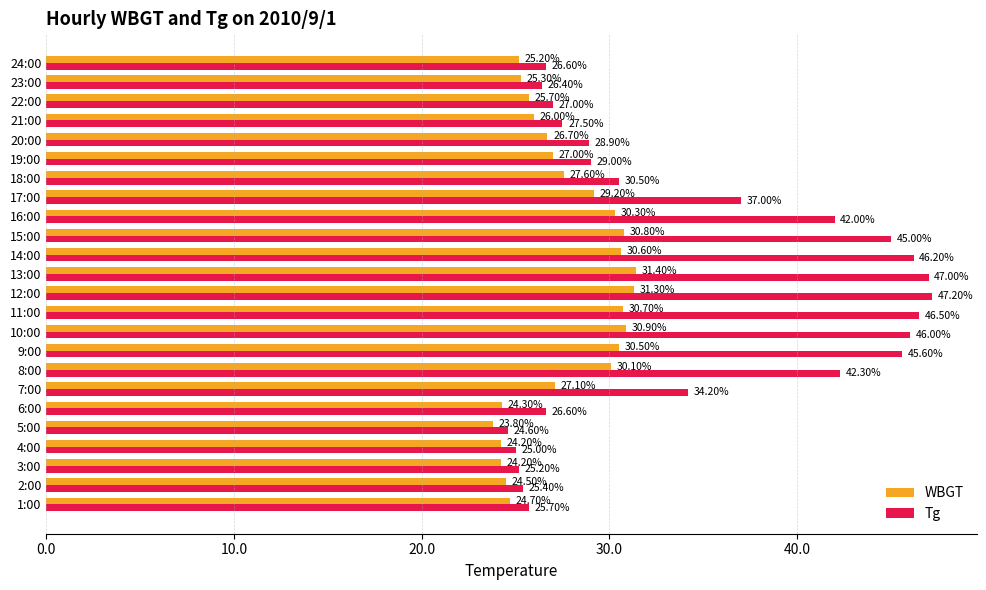

At which category is the sum across all series the highest?

12:00